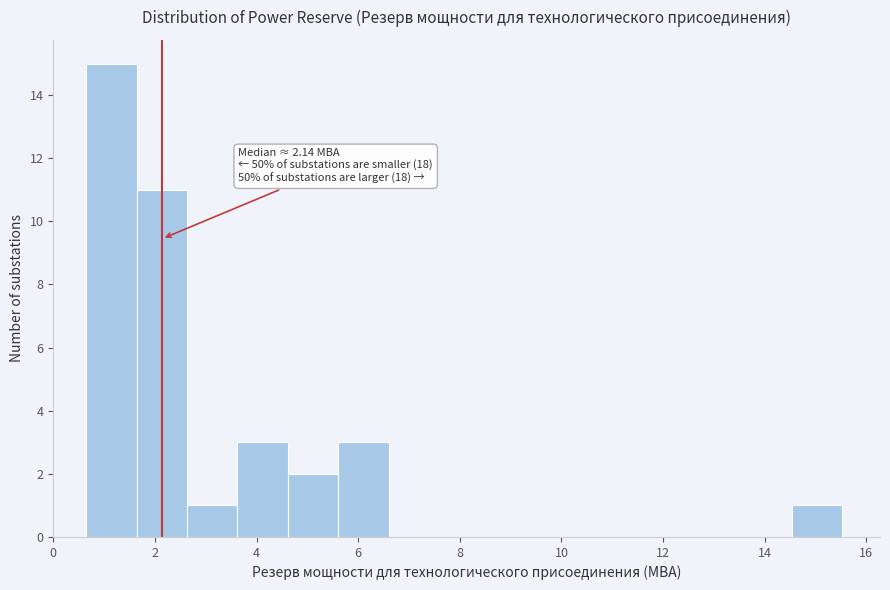

Over which range of the x-axis is the bar tallest?

0.6 to 1.6